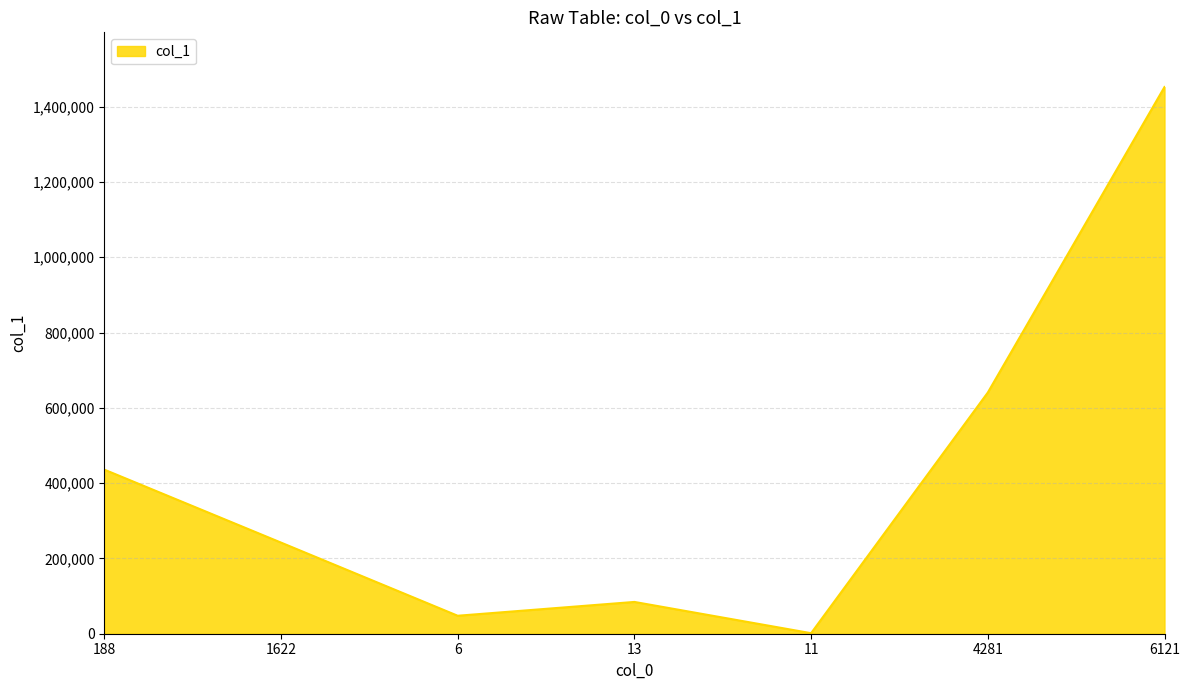

Which label corresponds to the smallest value in the chart?

11